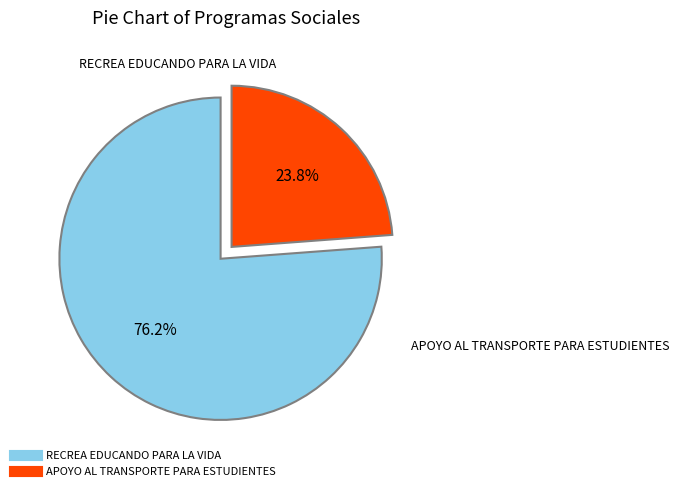

Which category accounts for the majority?

RECREA EDUCANDO PARA LA VIDA